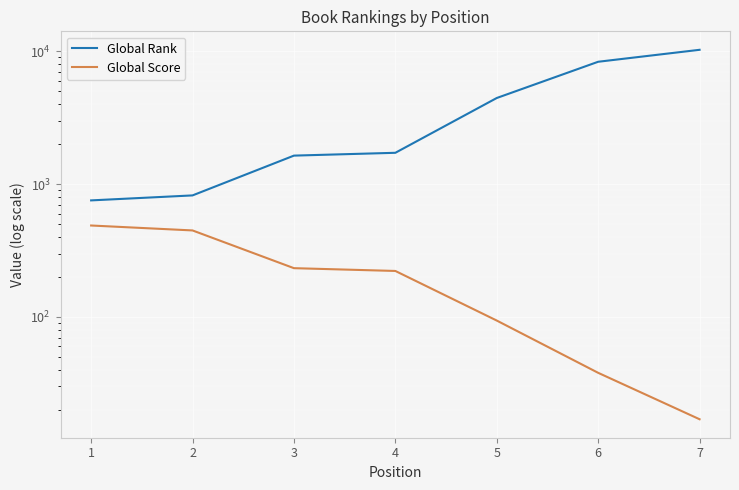

Between 2 and 3, which is larger?

3